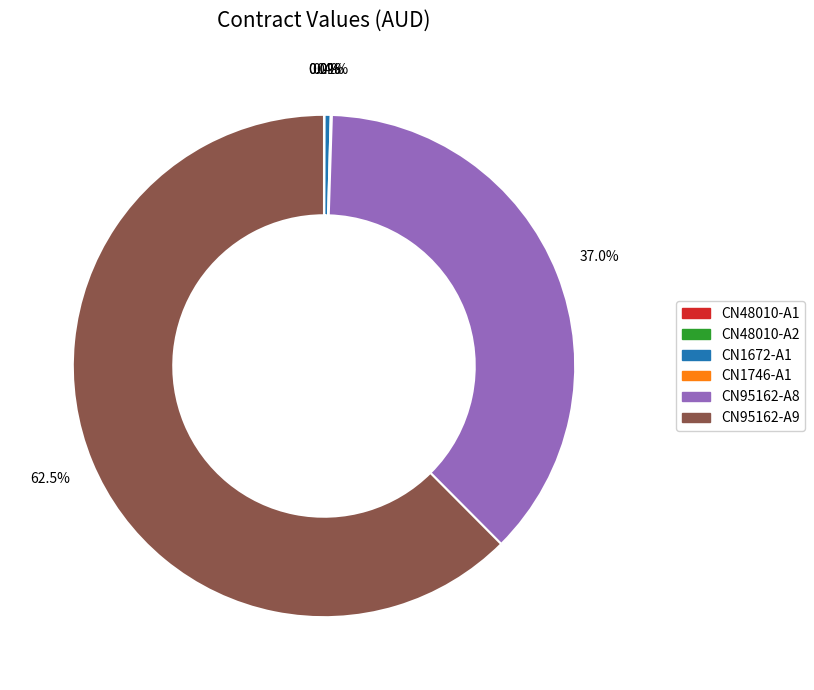

Which category has the biggest portion of the pie?

CN95162-A9